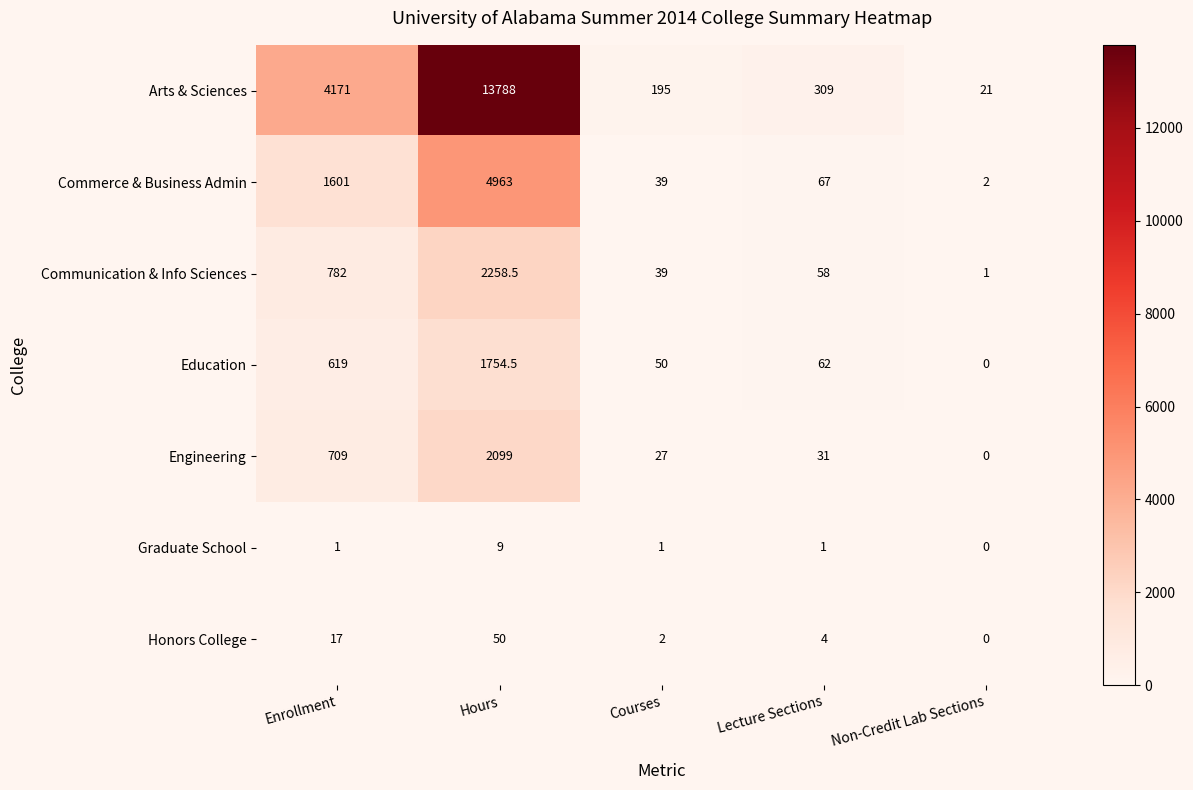

The value of Commerce & Business Admin at Enrollment is 1601.0. True or false?

True